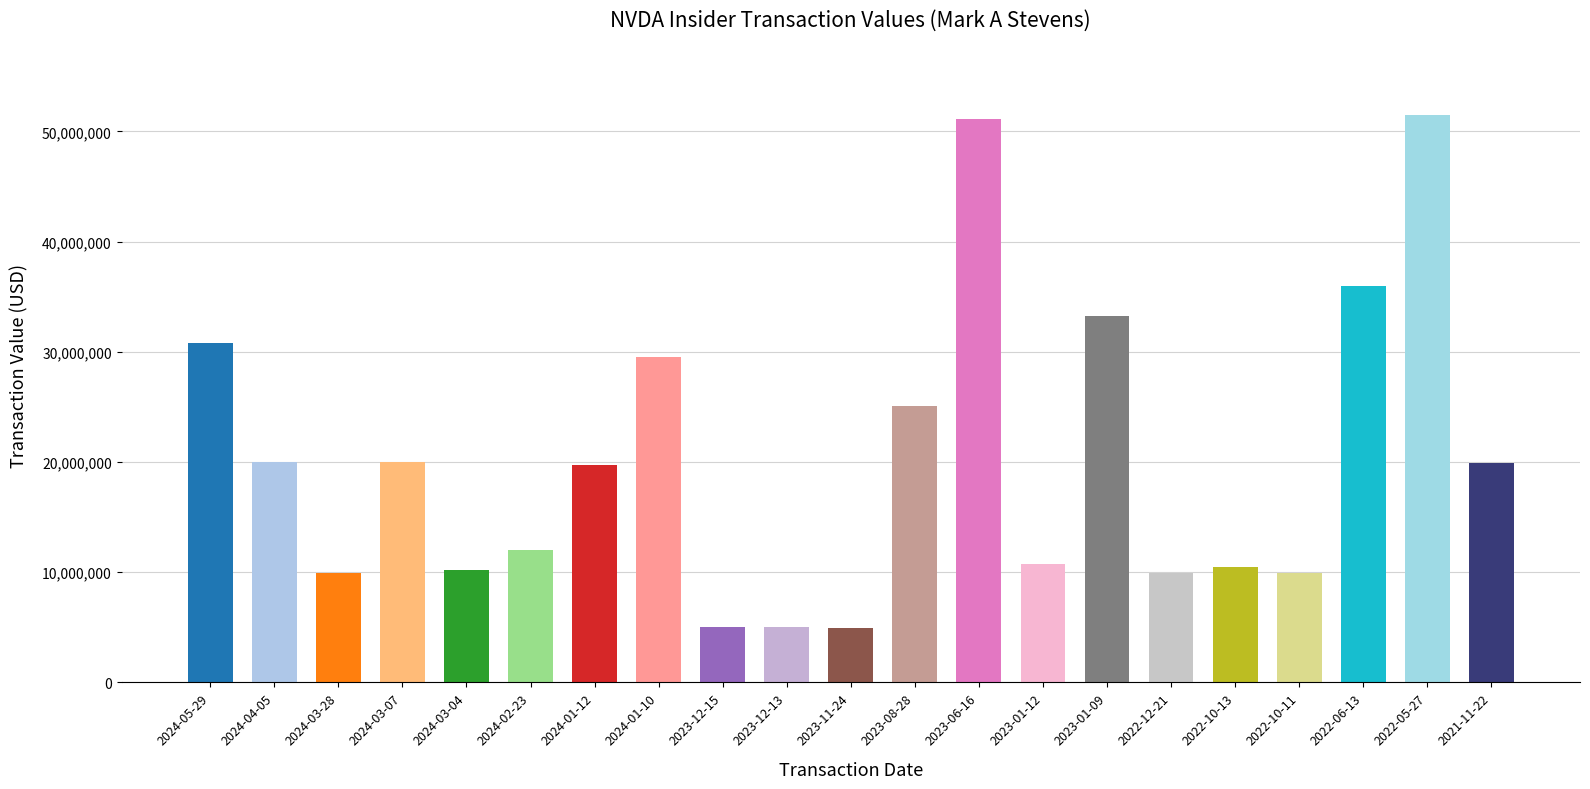

What is the difference between the second highest and minimum values?

46153895